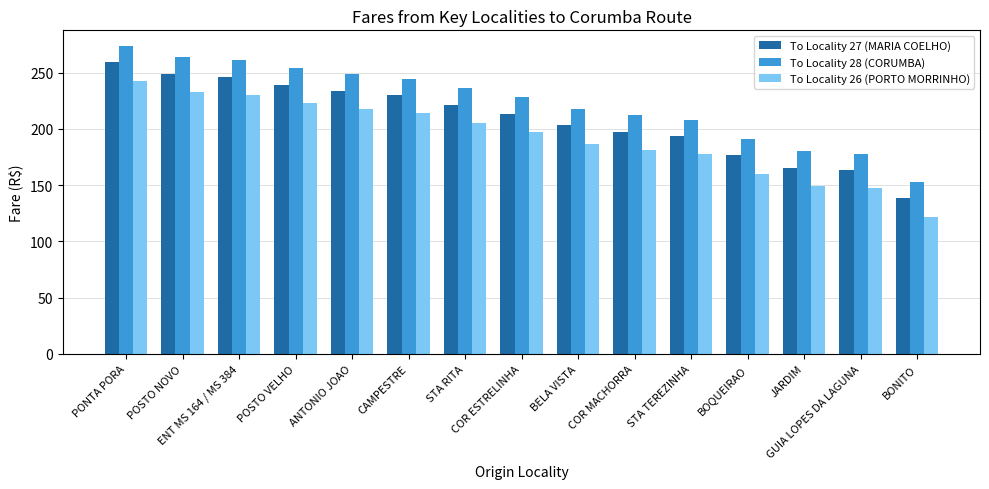

What is the difference between the To Locality 26 (PORTO MORRINHO) values at ANTONIO JOAO and POSTO NOVO?

15.5